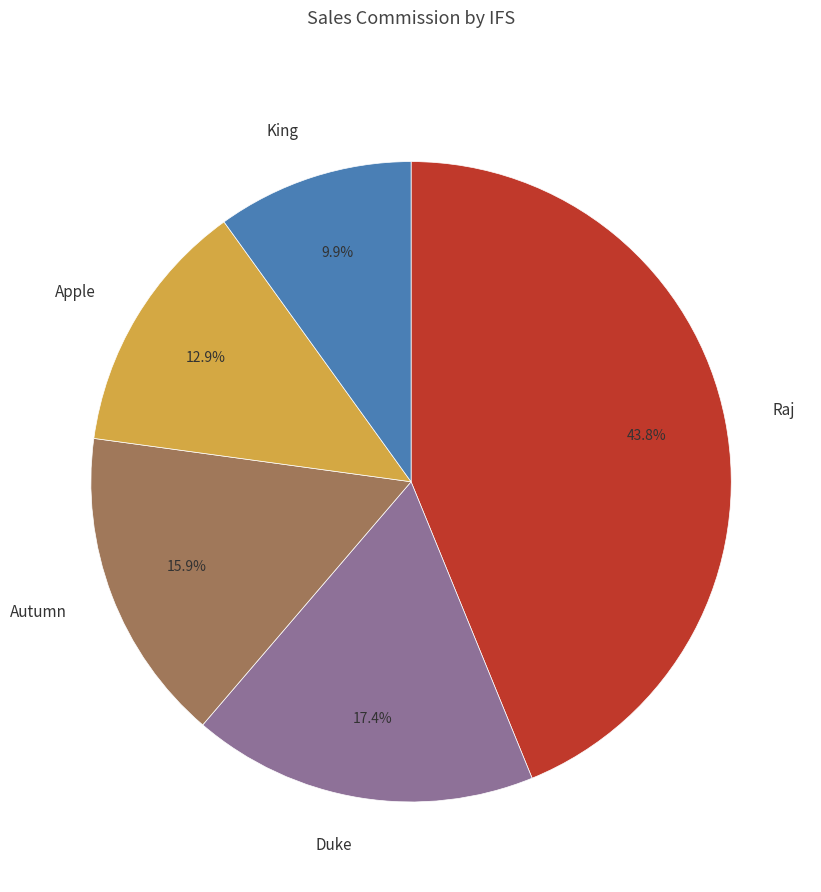

Rank the categories by value from lowest to highest.

King, Apple, Autumn, Duke, Raj